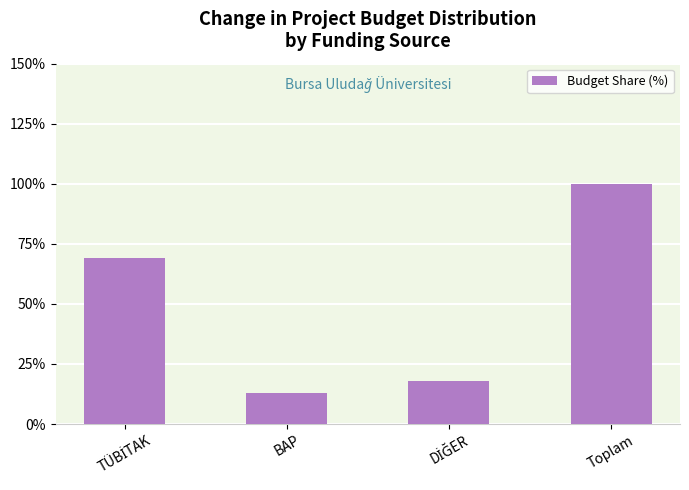

What value does the data have at Toplam?

100.0